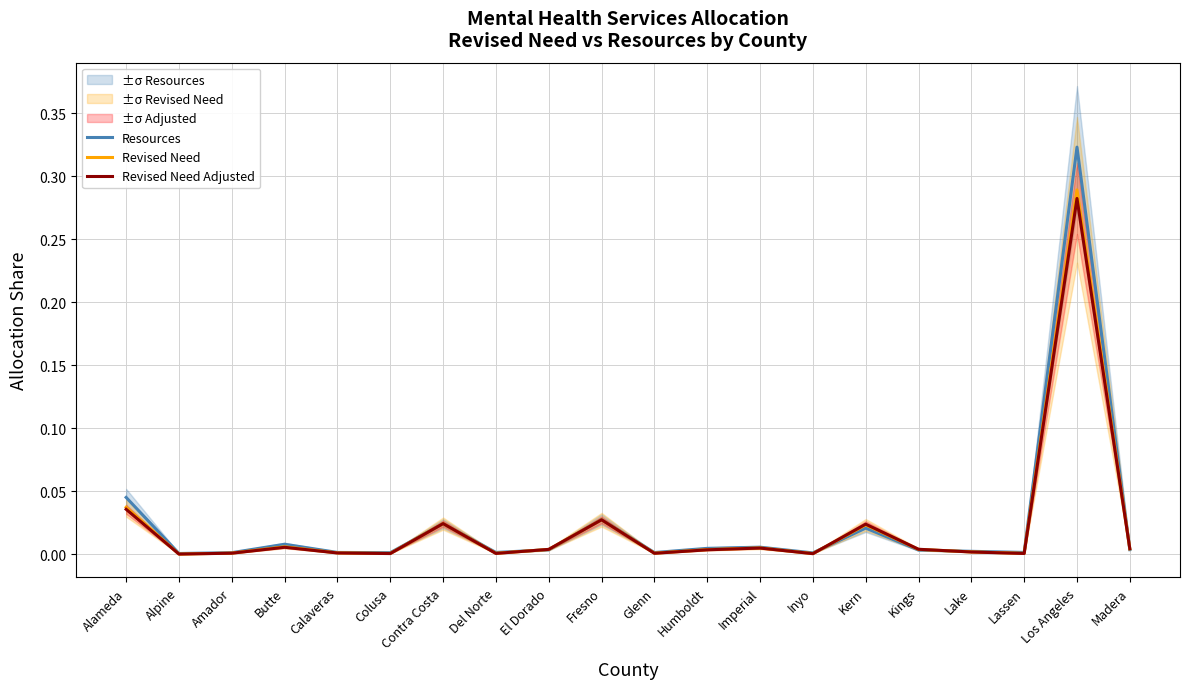

Which series has the largest total across all categories?

Resources